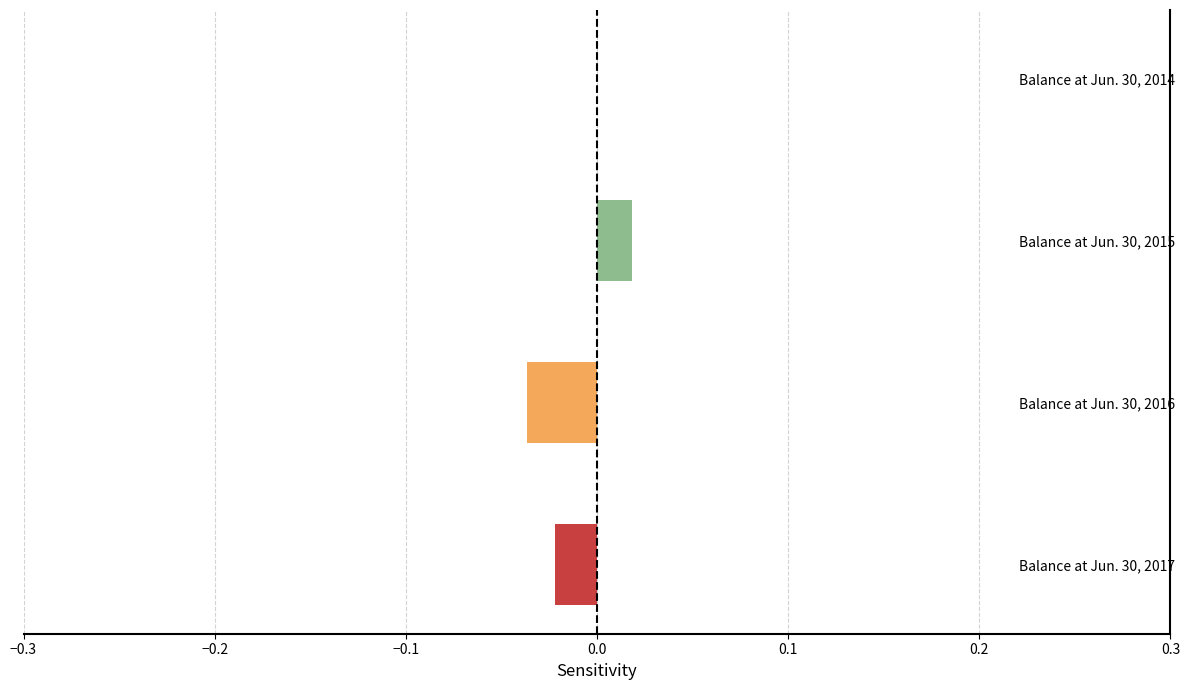

How many categories are shown in the chart?

4